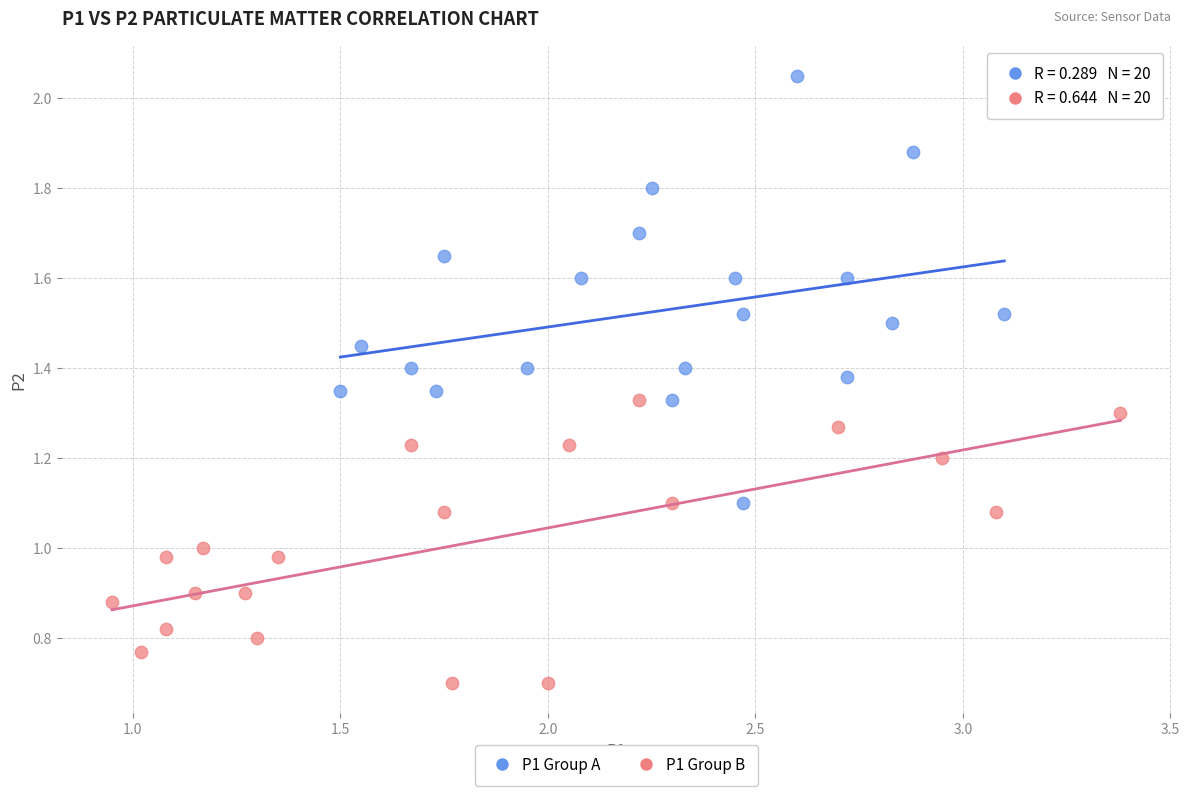

What are all the series names shown in the legend?

P1 Group A, P1 Group B